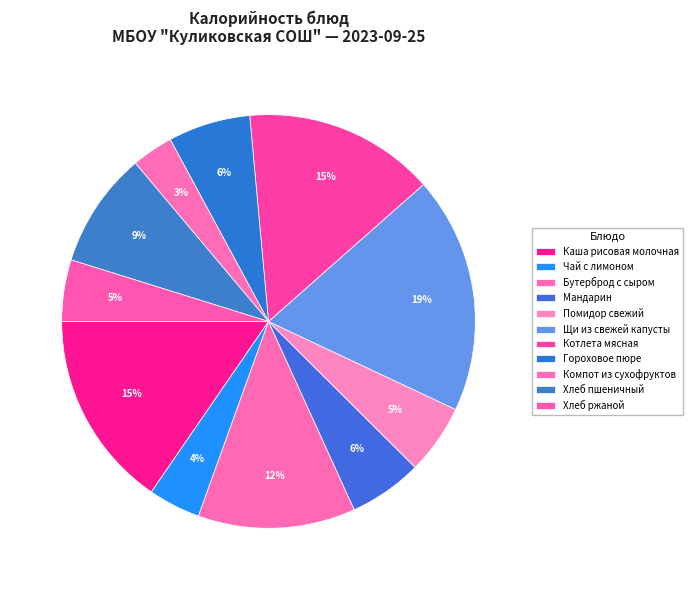

Approximately how many times larger is the value at Хлеб ржаной compared to Чай с лимоном?

1.2